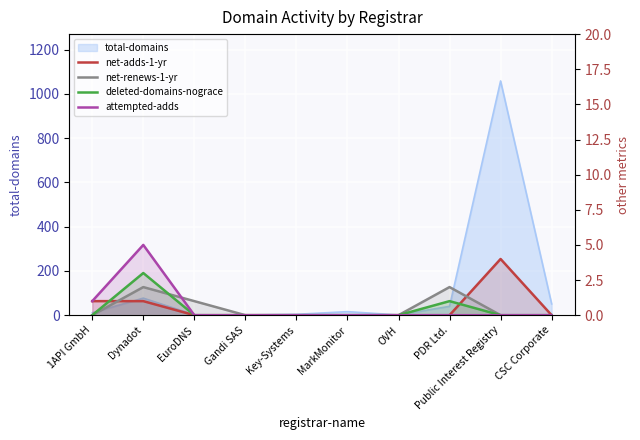

Where is net-renews-1-yr nearest to the value 1?

EuroDNS